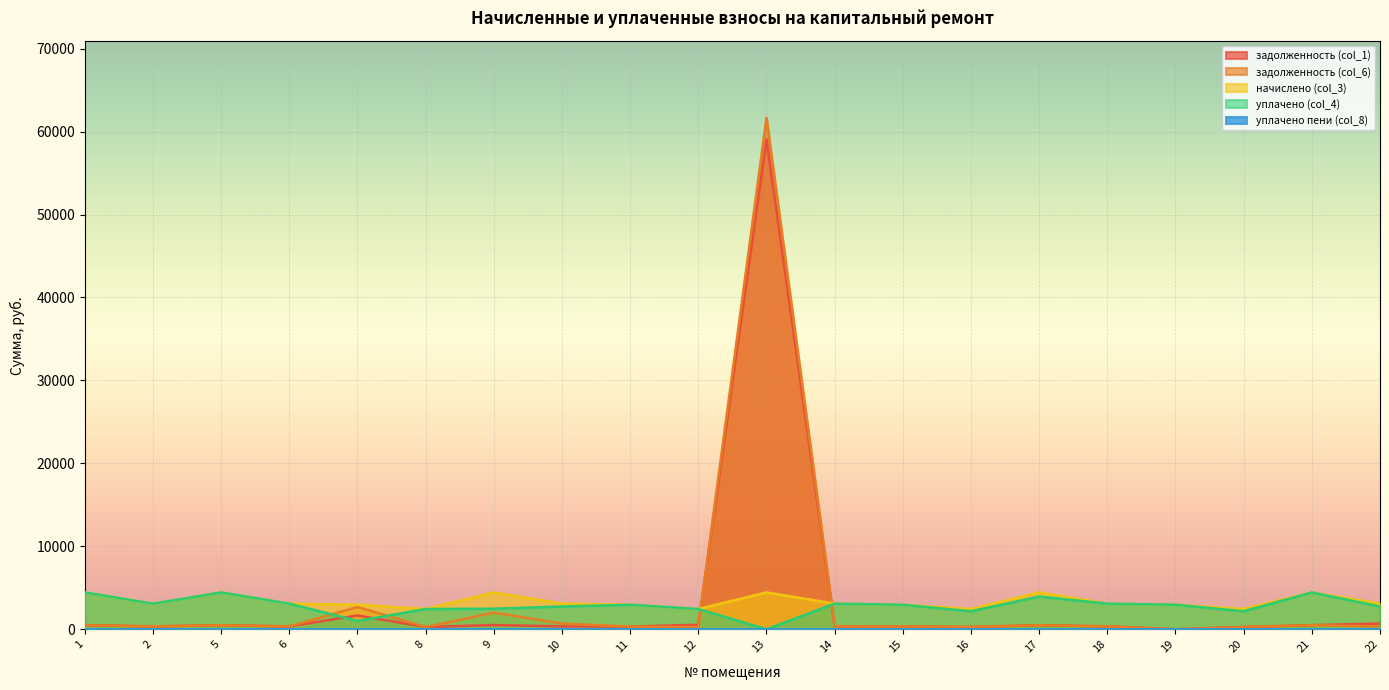

What is the value of the начислено (col_3) point at the 20th from the left?

3089.8